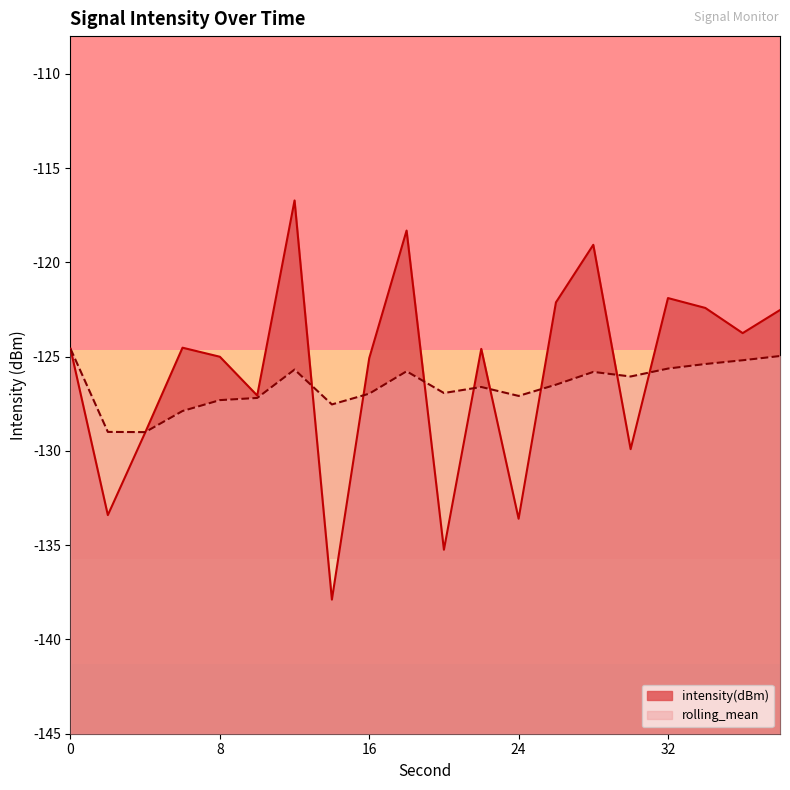

Between 28 and 32, which is larger?

28